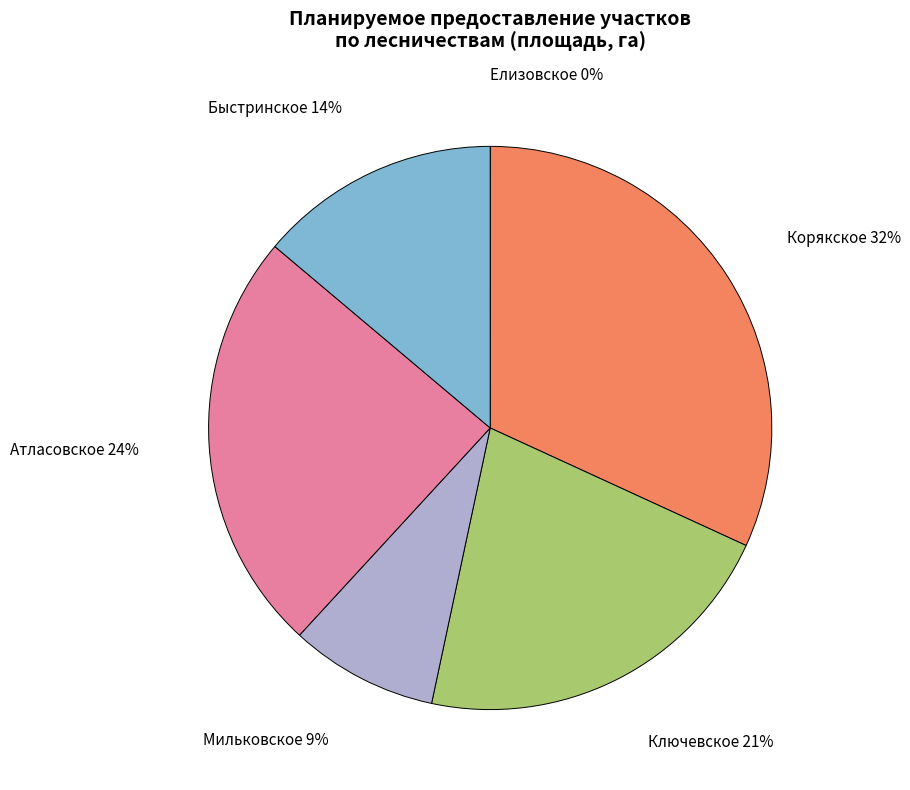

Is it true that Ключевское is 21% of the pie?

True